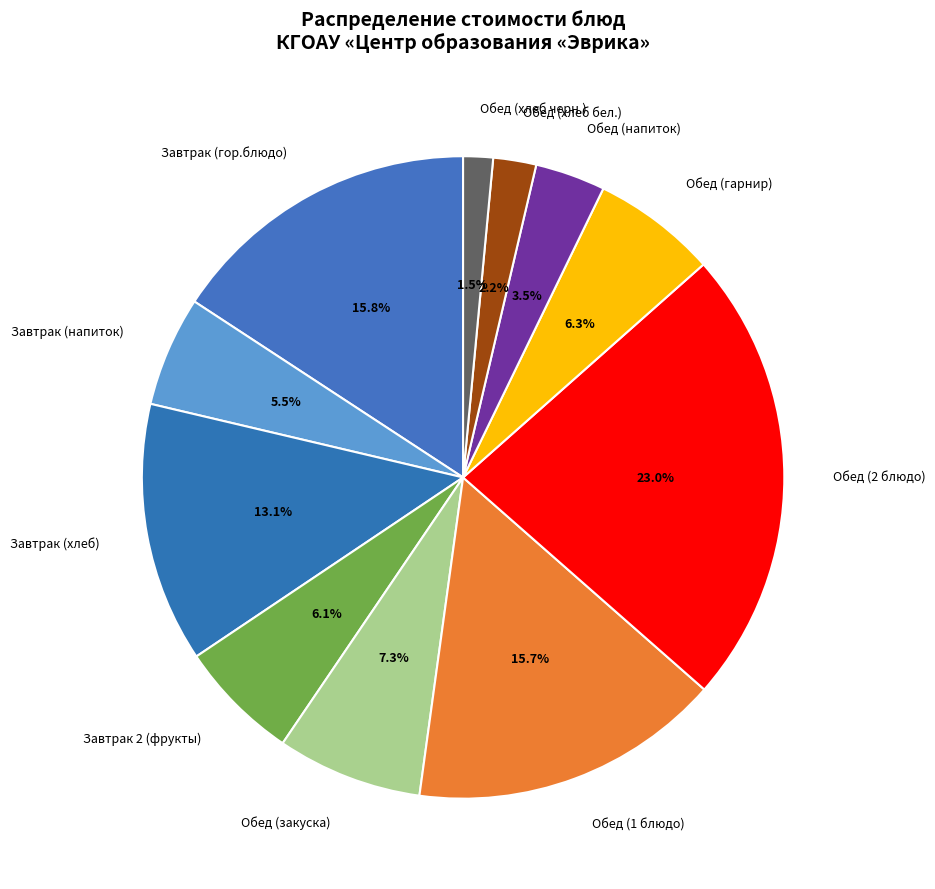

Between Обед (напиток) and Обед (2 блюдо), which is larger?

Обед (2 блюдо)